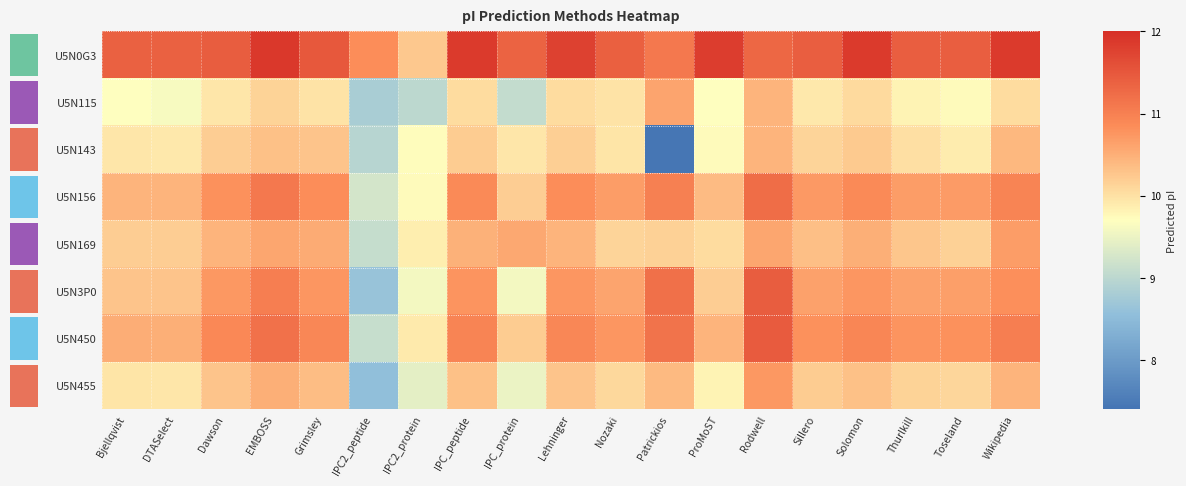

How many categories are shown in the chart?

19